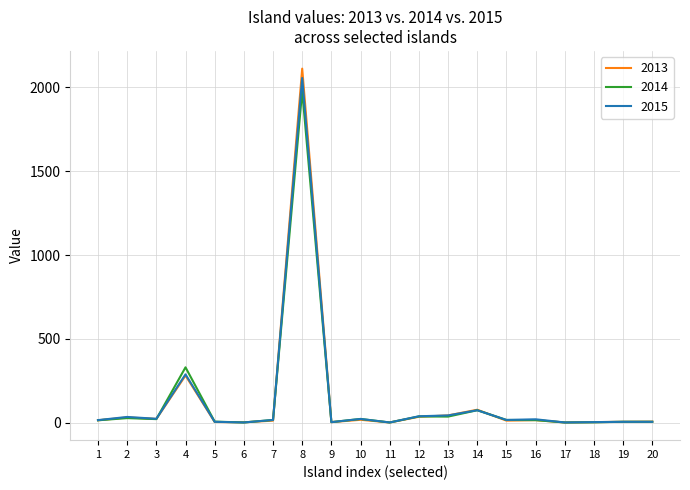

Which series has the widest spread of values?

2013